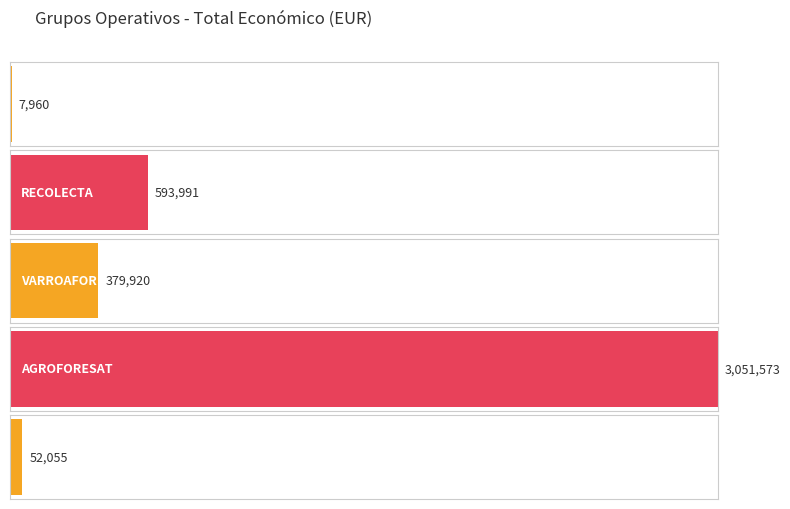

True or false: the data shows 52055 at Pérdidas.

True